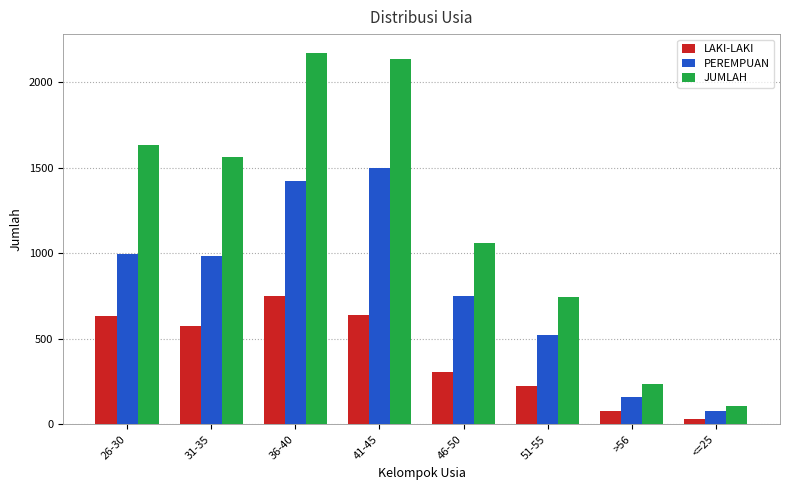

At >56, list the series in order from smallest to largest.

LAKI-LAKI, PEREMPUAN, JUMLAH